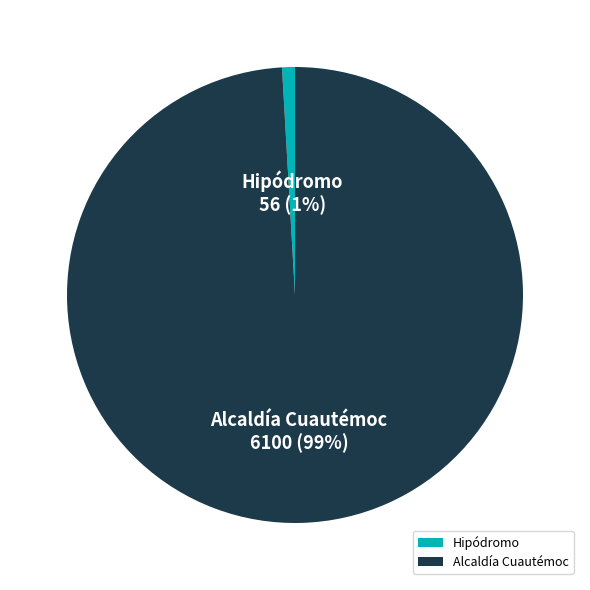

Which category has the biggest portion of the pie?

Alcaldía Cuautémoc